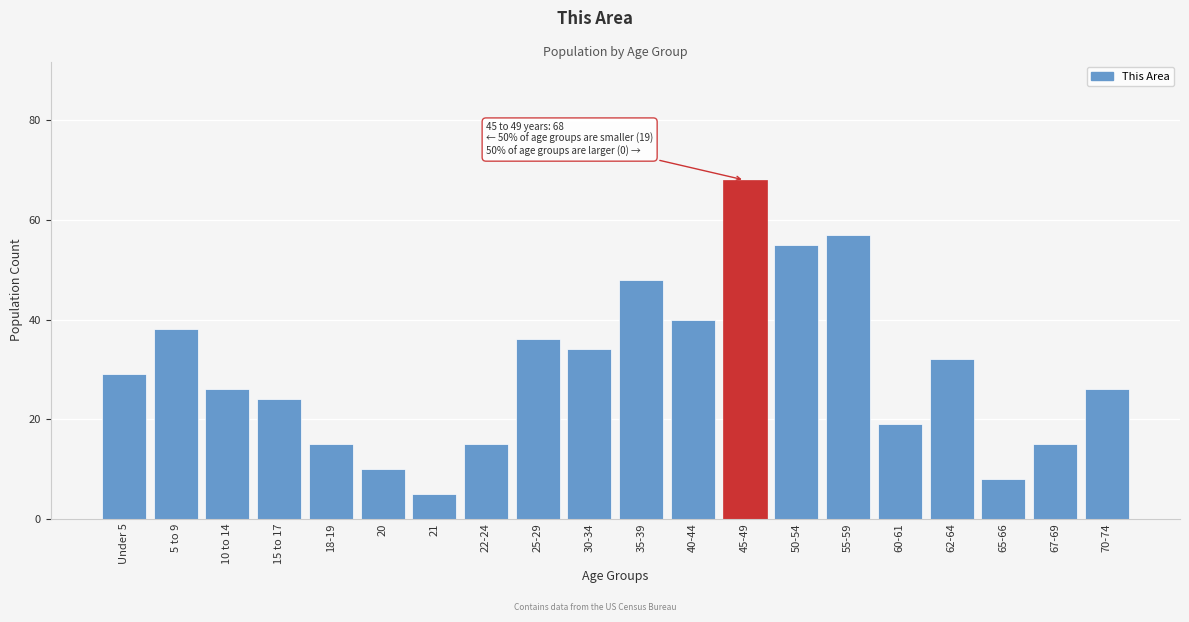

Reading left to right, list all the values displayed in this chart.

Under 5=29	5 to 9=38	10 to 14=26	15 to 17=24	18-19=15	20=10	21=5	22-24=15	25-29=36	30-34=34	35-39=48	40-44=40	45-49=68	50-54=55	55-59=57	60-61=19	62-64=32	65-66=8	67-69=15	70-74=26